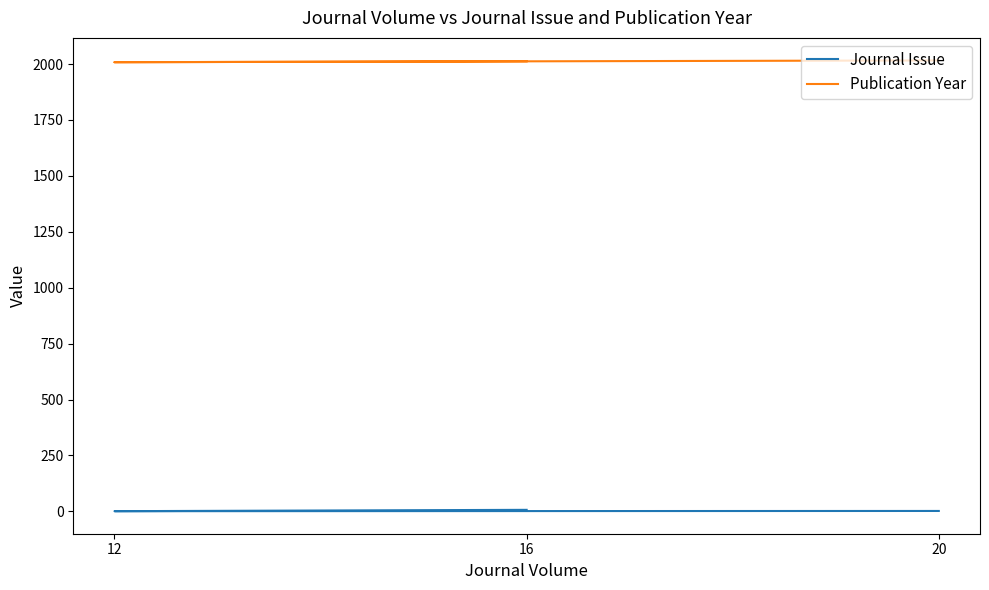

What is the maximum value shown in the chart?

2016